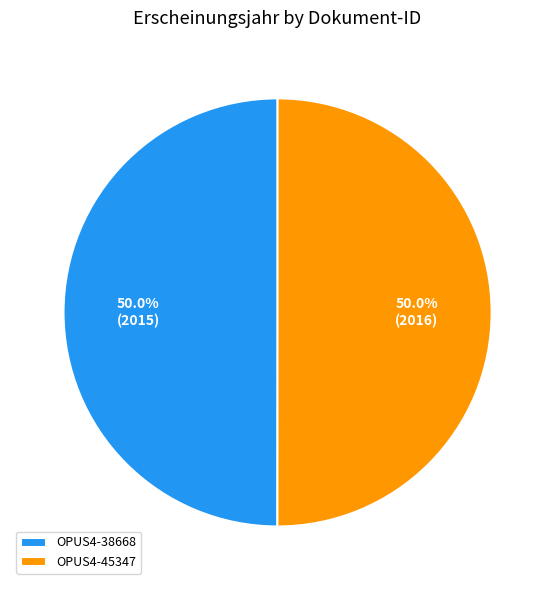

To the nearest percent, what is the average slice percentage?

50%